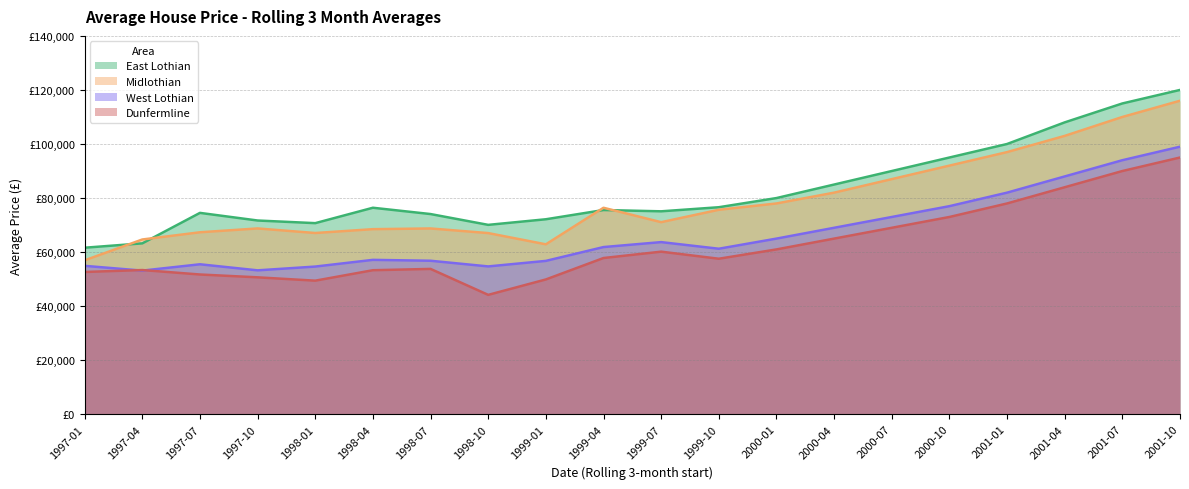

In Midlothian, how many points are higher than both neighbors (excluding endpoints)?

3